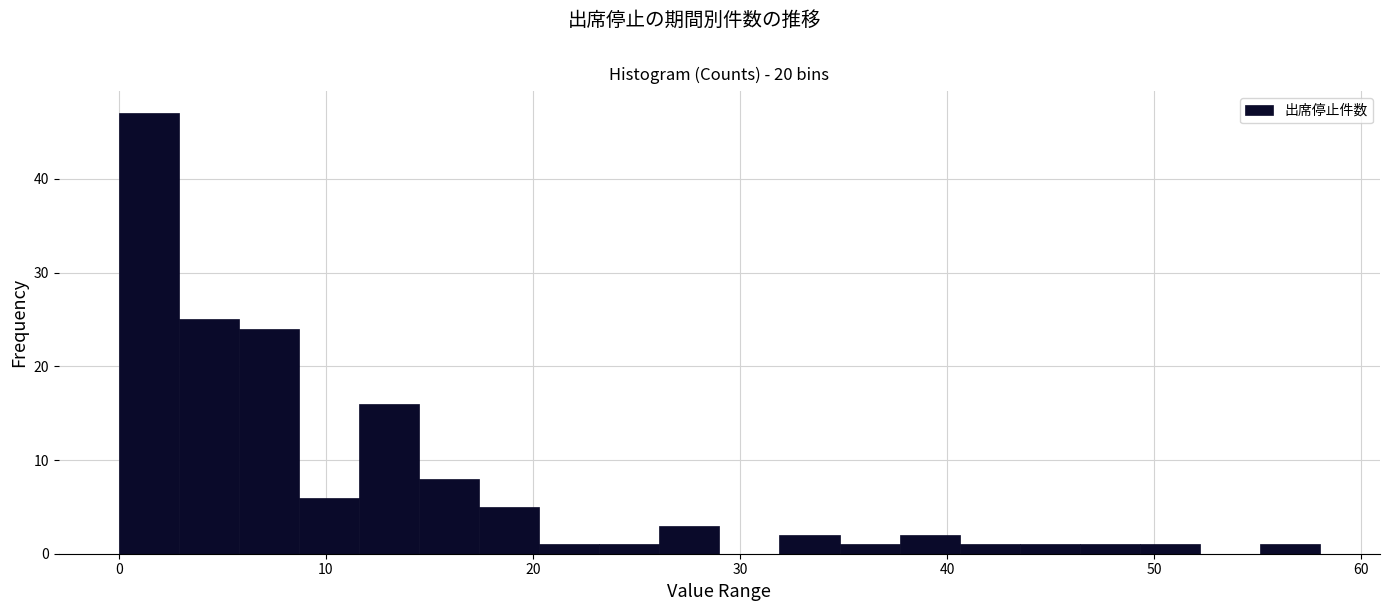

Read against the x-axis, roughly where is the centre of the tallest bar?

1